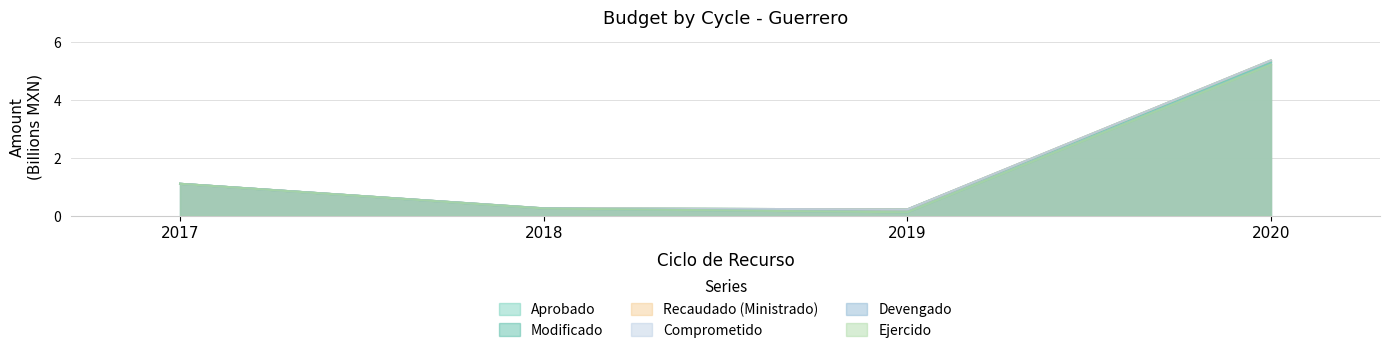

Which series changed the most between 2019 and 2020?

Modificado